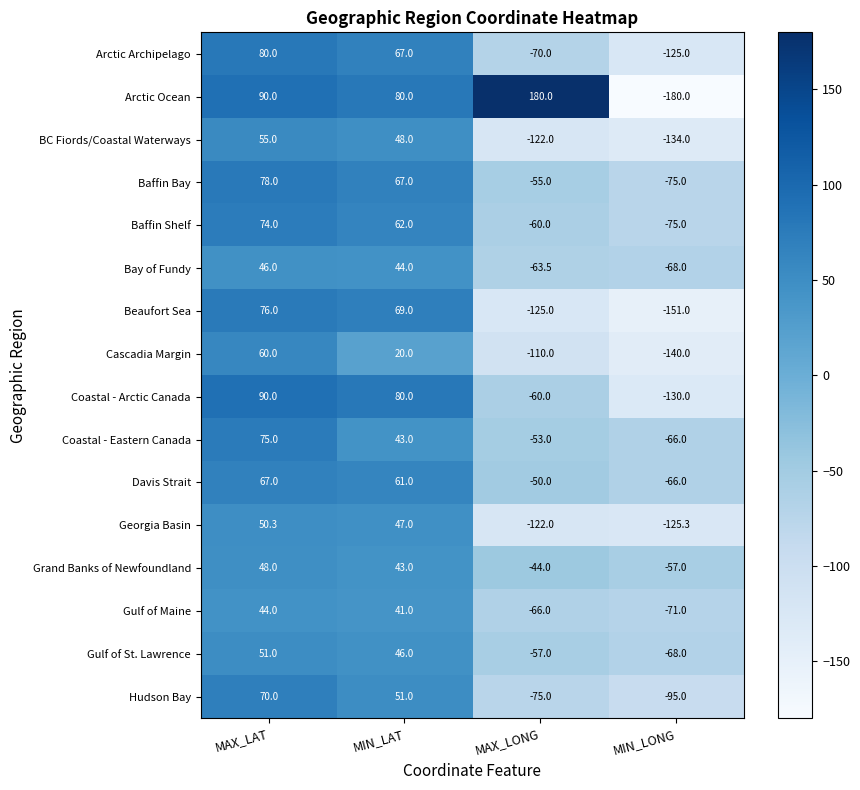

Which series changed the most between MAX_LONG and MIN_LONG?

Arctic Ocean